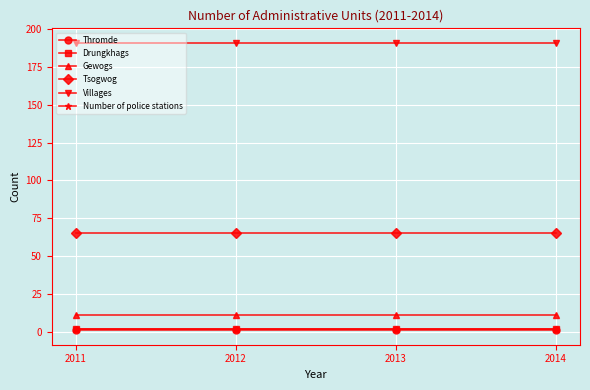

Is this an area chart (filled region under the line)?

No